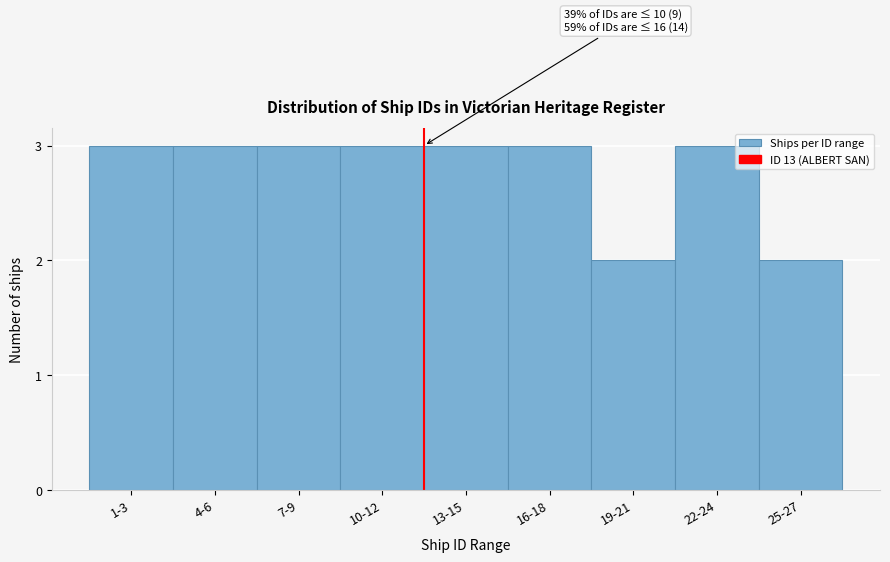

Reading left to right, transcribe all the data shown in this chart.

1-3=3	4-6=3	7-9=3	10-12=3	13-15=3	16-18=3	19-21=2	22-24=3	25-27=2